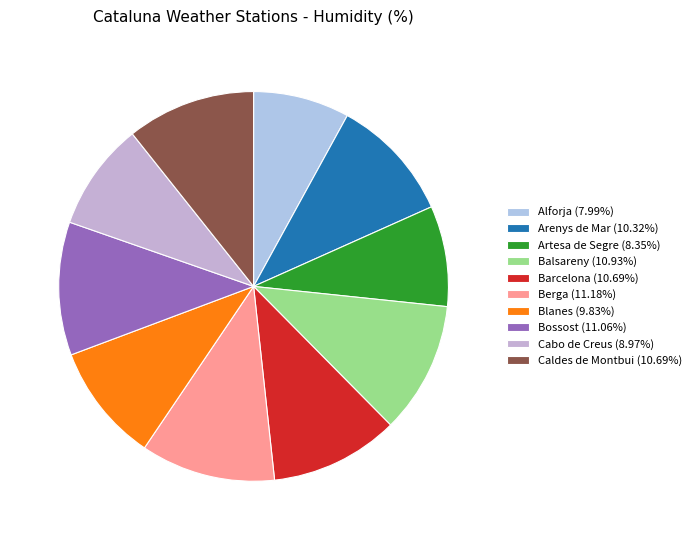

How many slices are in this pie chart?

10